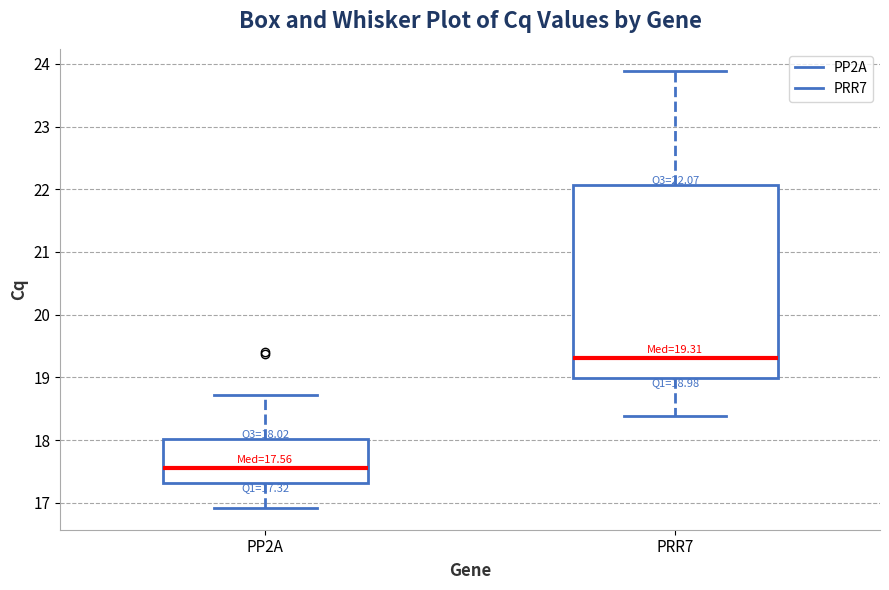

Which box's median line is the lowest?

PP2A